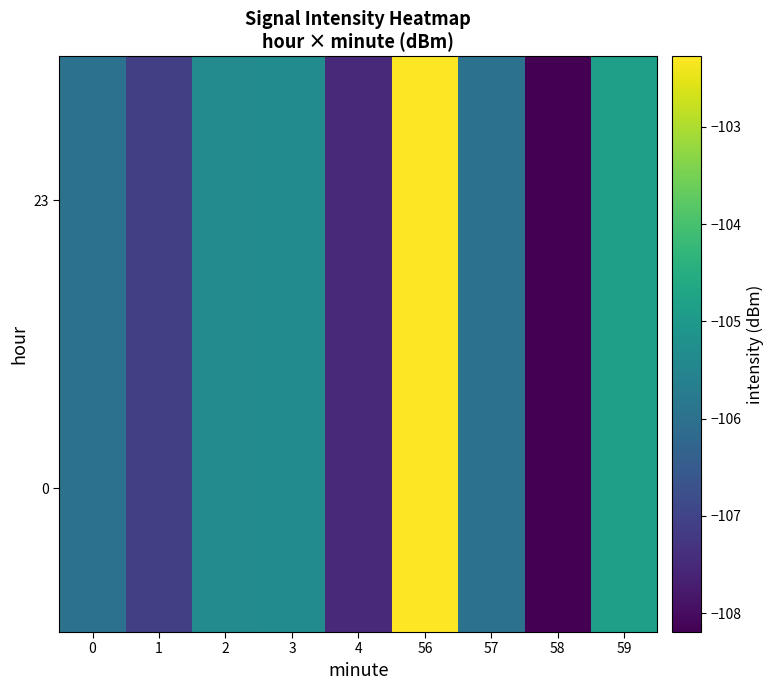

Count the number of categories in the chart.

9